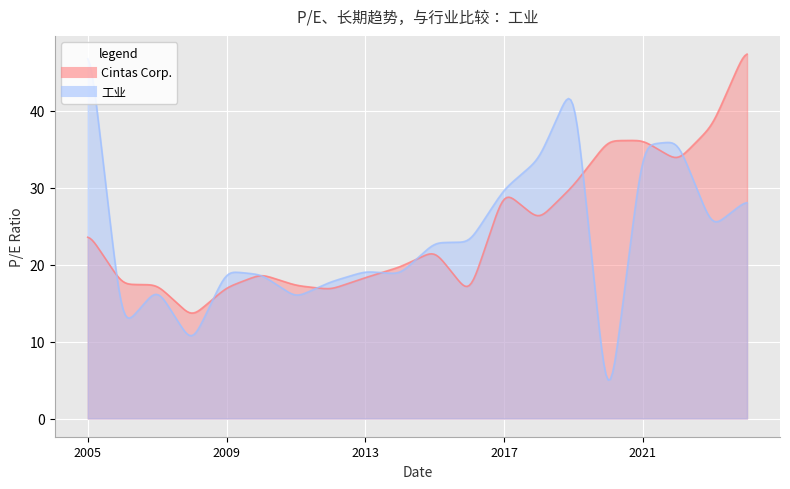

How many times do Cintas Corp. and 工业 cross each other?

9